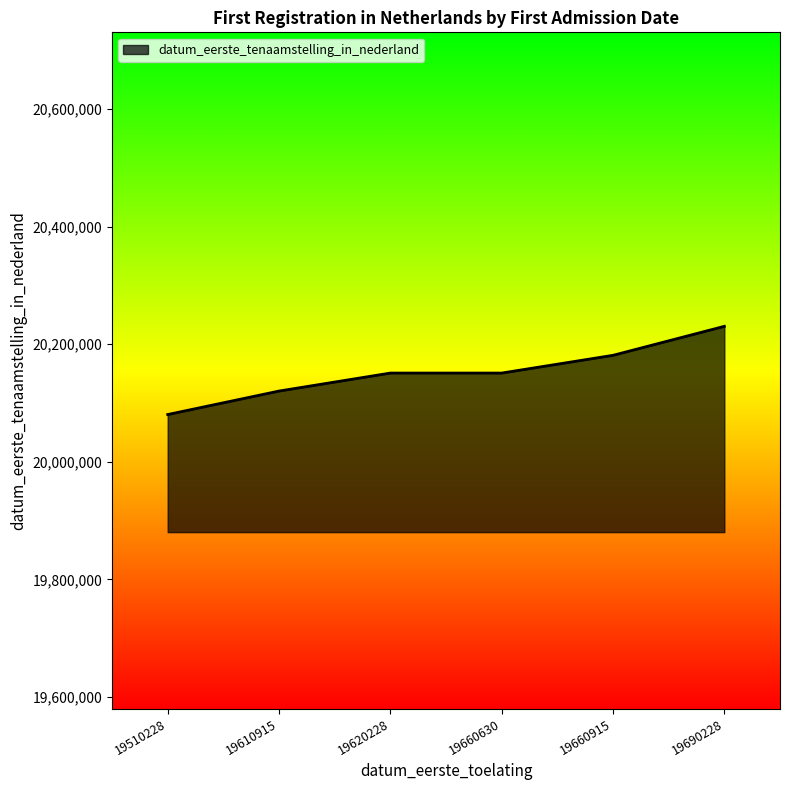

How many distinct data groups are displayed?

1